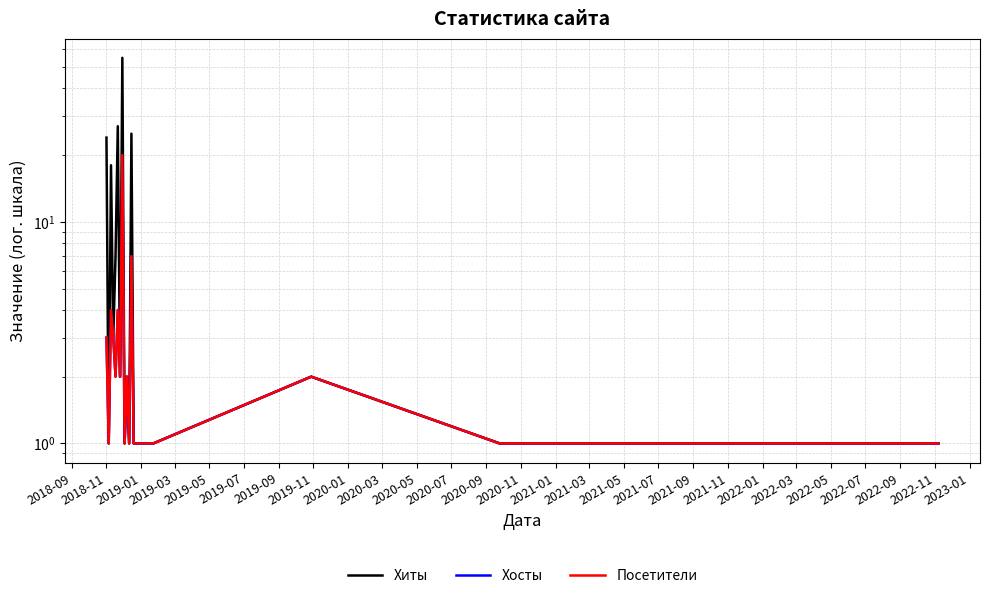

What is the difference between the Хиты values at 2019-09 and 2021-07?

1